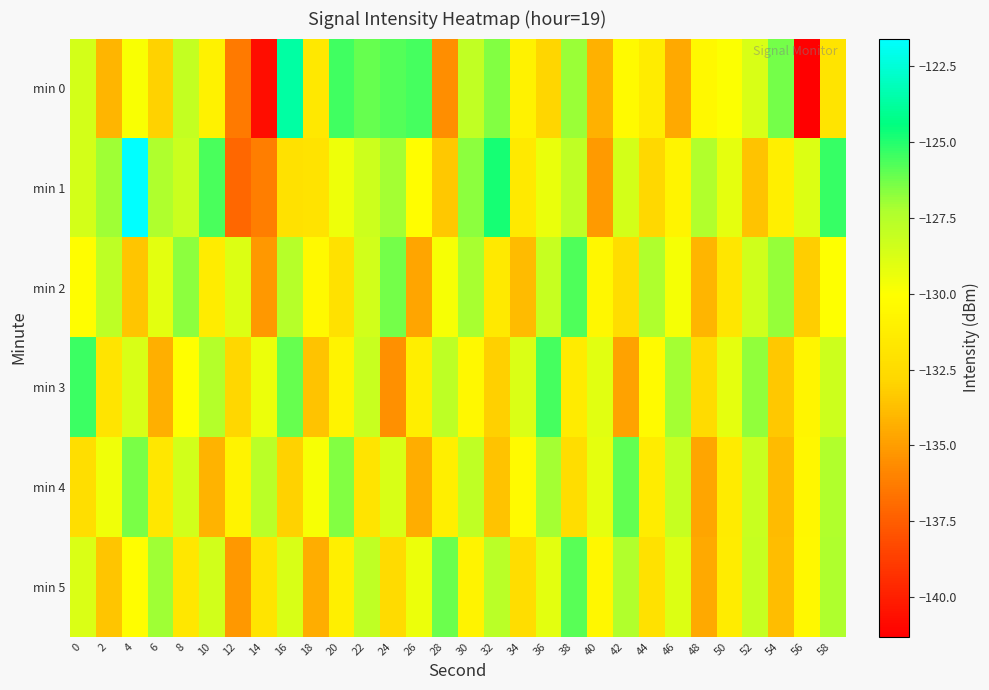

Reading right to left, list all the values displayed in this chart.

min 0: 58=-131.9	56=-141.3	54=-126.3	52=-128.7	50=-130.0	48=-130.5	46=-134.6	44=-131.4	42=-130.3	40=-134.2	38=-127.0	36=-132.9	34=-130.9	32=-126.5	30=-128.0	28=-135.6	26=-125.5	24=-125.8	22=-126.1	20=-125.5	18=-131.6	16=-123.6	14=-140.8	12=-136.3	10=-130.9	8=-128.0	6=-133.1	4=-129.8	2=-134.1	0=-128.5
min 1: 58=-125.3	56=-128.9	54=-131.1	52=-133.6	50=-129.2	48=-127.4	46=-130.8	44=-132.7	42=-128.6	40=-135.1	38=-127.9	36=-129.3	34=-131.6	32=-124.8	30=-126.7	28=-133.4	26=-130.2	24=-127.1	22=-128.3	20=-129.5	18=-132.0	16=-132.1	14=-136.2	12=-137.1	10=-125.6	8=-128.2	6=-127.3	4=-121.6	2=-127.0	0=-128.5
min 2: 58=-130.0	56=-133.2	54=-126.9	52=-128.4	50=-131.8	48=-134.1	46=-129.7	44=-127.3	42=-132.4	40=-130.6	38=-125.7	36=-128.1	34=-133.9	32=-131.6	30=-127.2	28=-129.8	26=-134.7	24=-126.3	22=-128.5	20=-132.1	18=-130.4	16=-127.6	14=-135.2	12=-128.9	10=-131.3	8=-126.7	6=-129.1	4=-133.5	2=-127.8	0=-130.2
min 3: 58=-128.3	56=-130.7	54=-133.4	52=-126.8	50=-129.2	48=-132.6	46=-127.1	44=-130.3	42=-134.8	40=-129.0	38=-131.4	36=-125.6	34=-128.8	32=-133.1	30=-130.5	28=-127.8	26=-131.2	24=-135.5	22=-128.2	20=-130.9	18=-133.6	16=-126.1	14=-129.4	12=-132.8	10=-127.5	8=-130.1	6=-134.3	4=-128.7	2=-131.9	0=-125.4
min 4: 58=-127.4	56=-130.6	54=-133.9	52=-128.2	50=-131.4	48=-134.7	46=-128.1	44=-131.3	42=-126.0	40=-129.2	38=-132.4	36=-127.1	34=-130.3	32=-133.6	30=-127.9	28=-131.1	26=-134.4	24=-128.7	22=-131.9	20=-126.6	18=-129.8	16=-133.0	14=-127.7	12=-130.9	10=-134.2	8=-128.5	6=-131.7	4=-126.4	2=-129.6	0=-132.3
min 5: 58=-127.3	56=-130.5	54=-133.8	52=-128.1	50=-131.3	48=-134.6	46=-128.9	44=-132.1	42=-127.4	40=-130.6	38=-125.9	36=-129.1	34=-132.4	32=-127.7	30=-130.9	28=-126.2	26=-129.4	24=-132.6	22=-127.9	20=-131.1	18=-134.4	16=-128.7	14=-131.9	12=-135.2	10=-128.5	8=-131.7	6=-127.0	4=-130.2	2=-133.5	0=-128.8